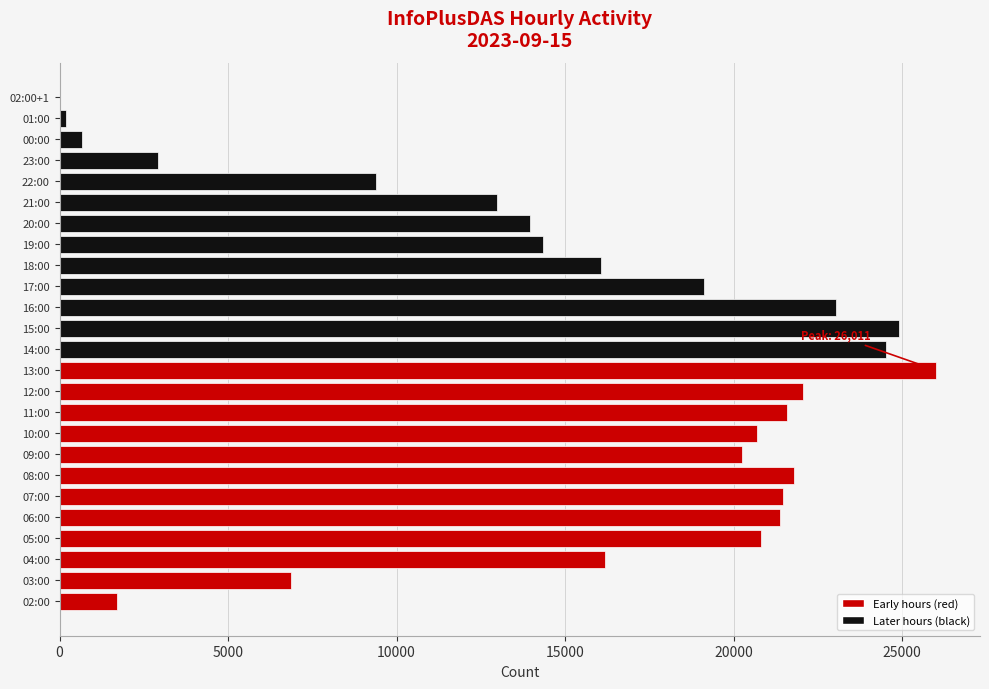

What is the ratio of the value at 05:00 to the value at 12:00?

0.9